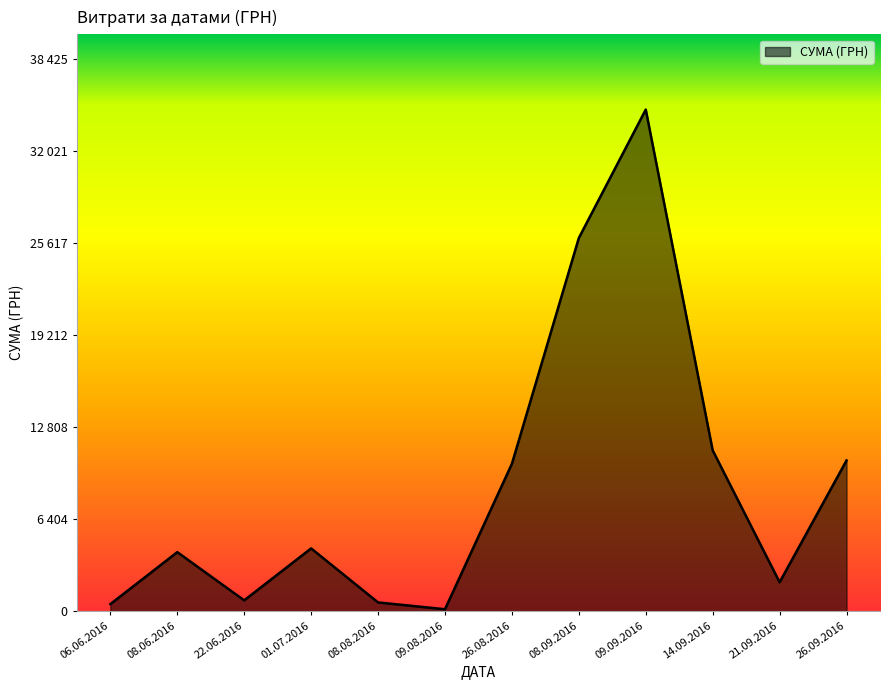

Does the chart display data point markers on the line(s)?

No